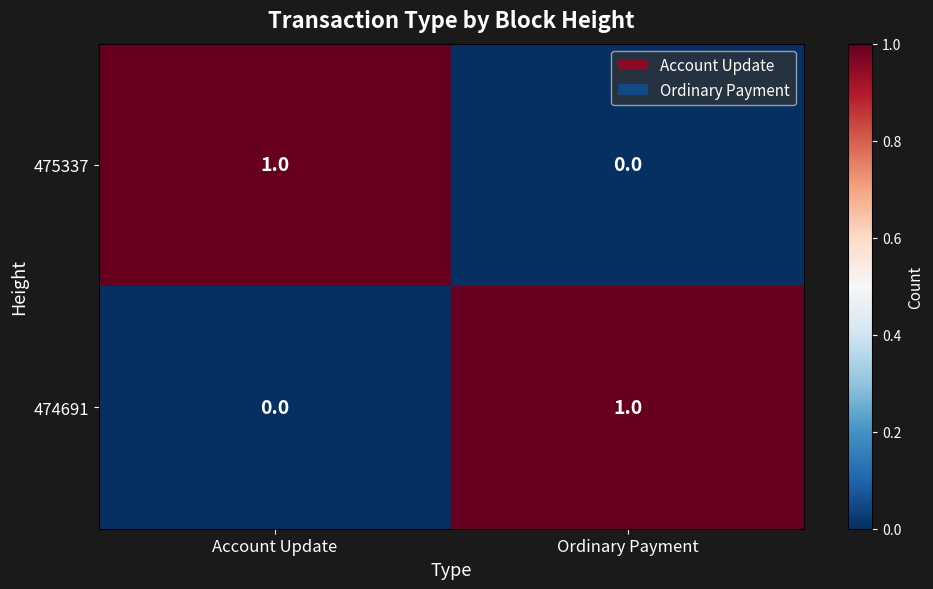

Is the value of 475337 at Ordinary Payment greater than the value of 474691 at Ordinary Payment?

No